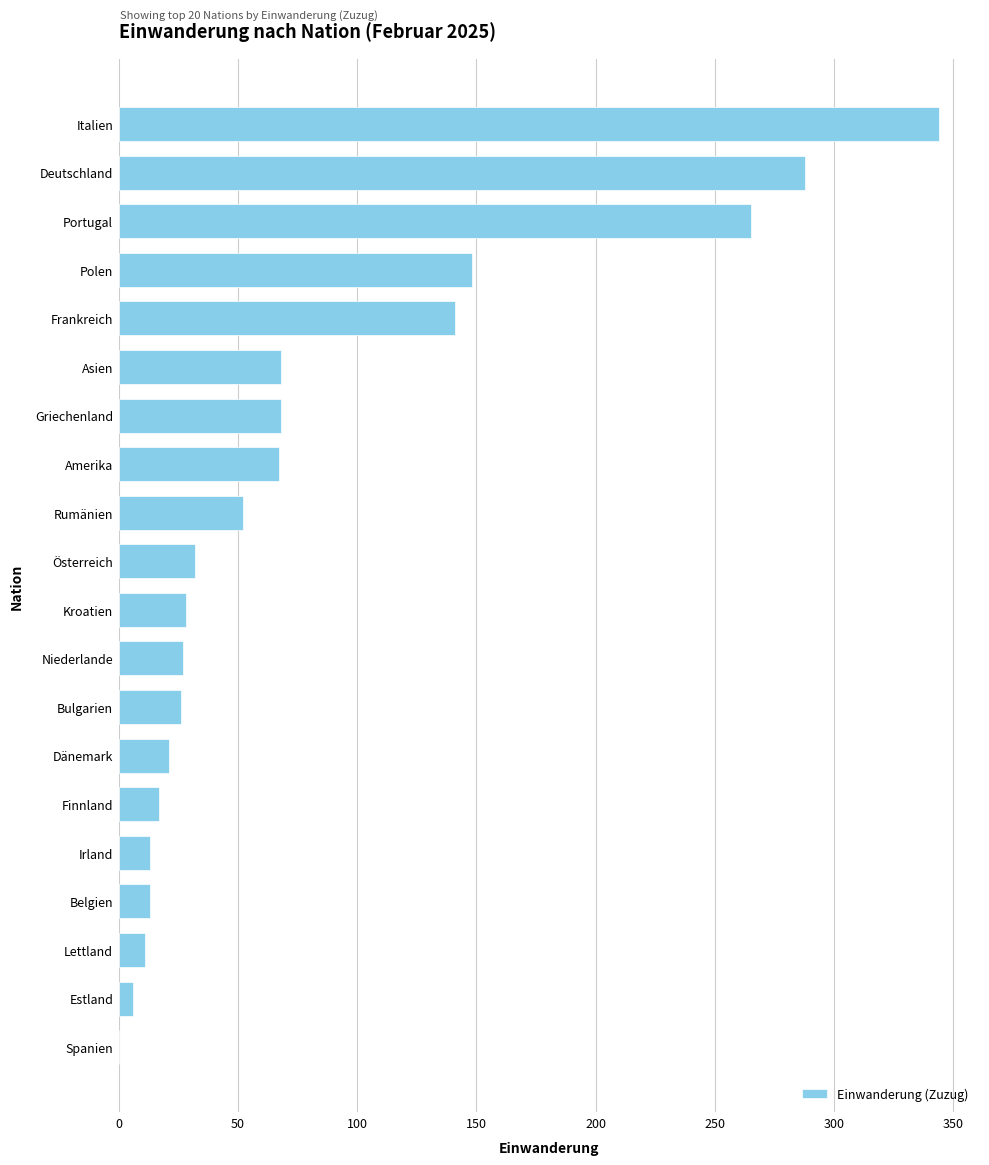

Approximately how many times larger is the value at Kroatien compared to Belgien?

2.2